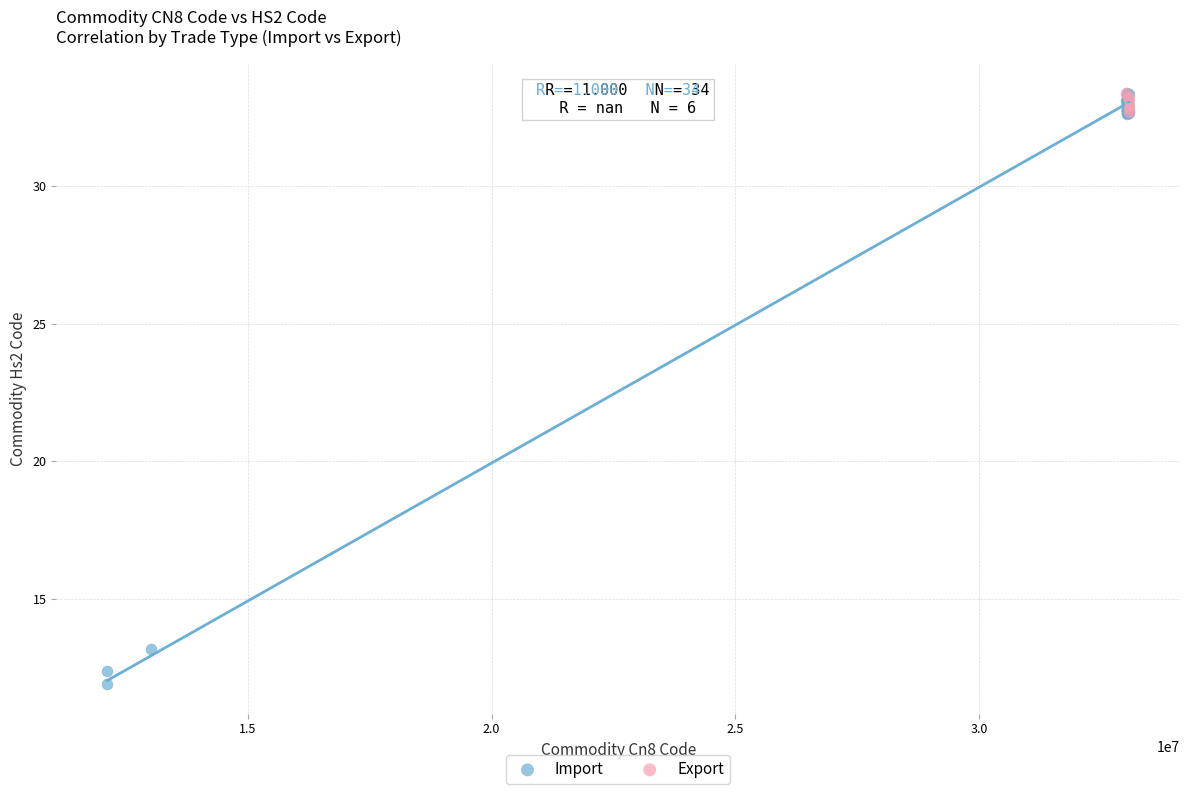

Which series contains the lowest Y value?

Import